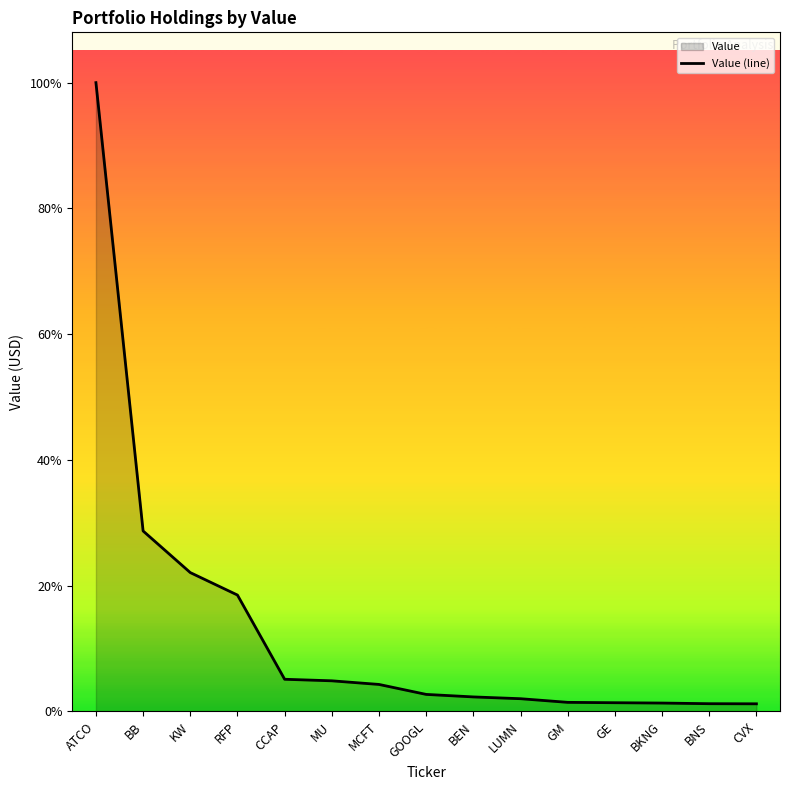

What is the value of the 1st point from the left?

1079086000